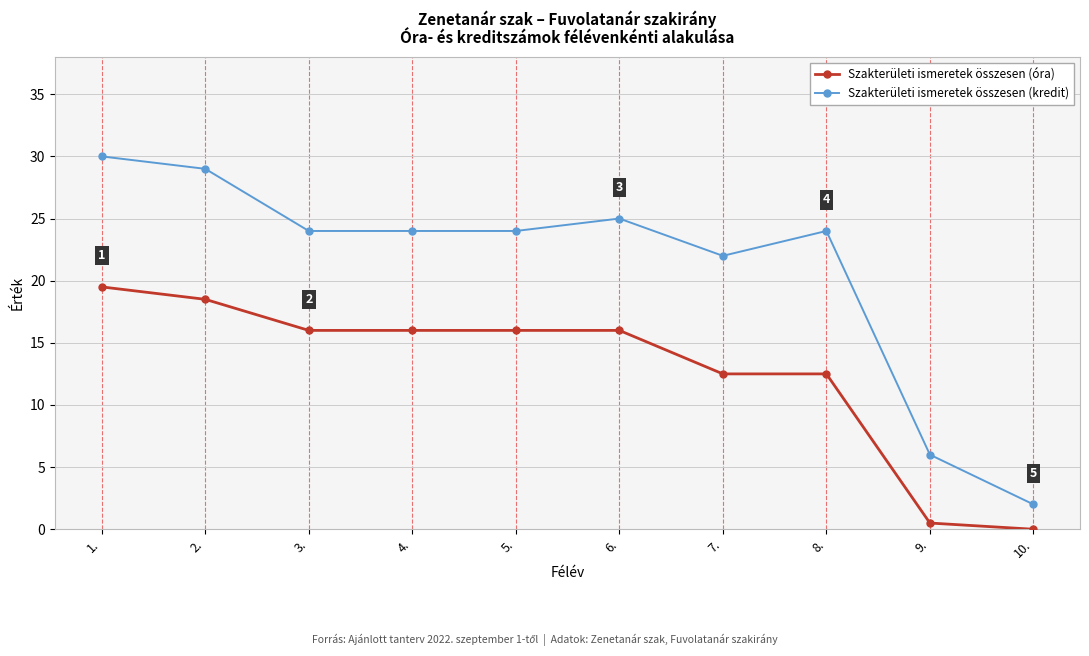

Rank the series at 4. from highest to lowest value.

Szakterületi ismeretek összesen (kredit), Szakterületi ismeretek összesen (óra)